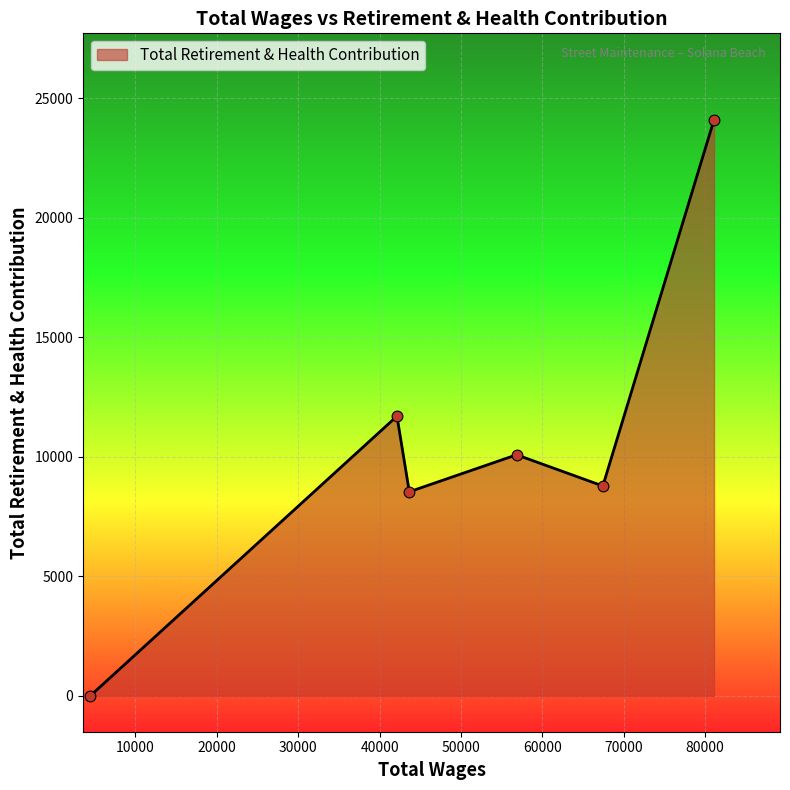

What is the difference between the maximum and second lowest values?

15558